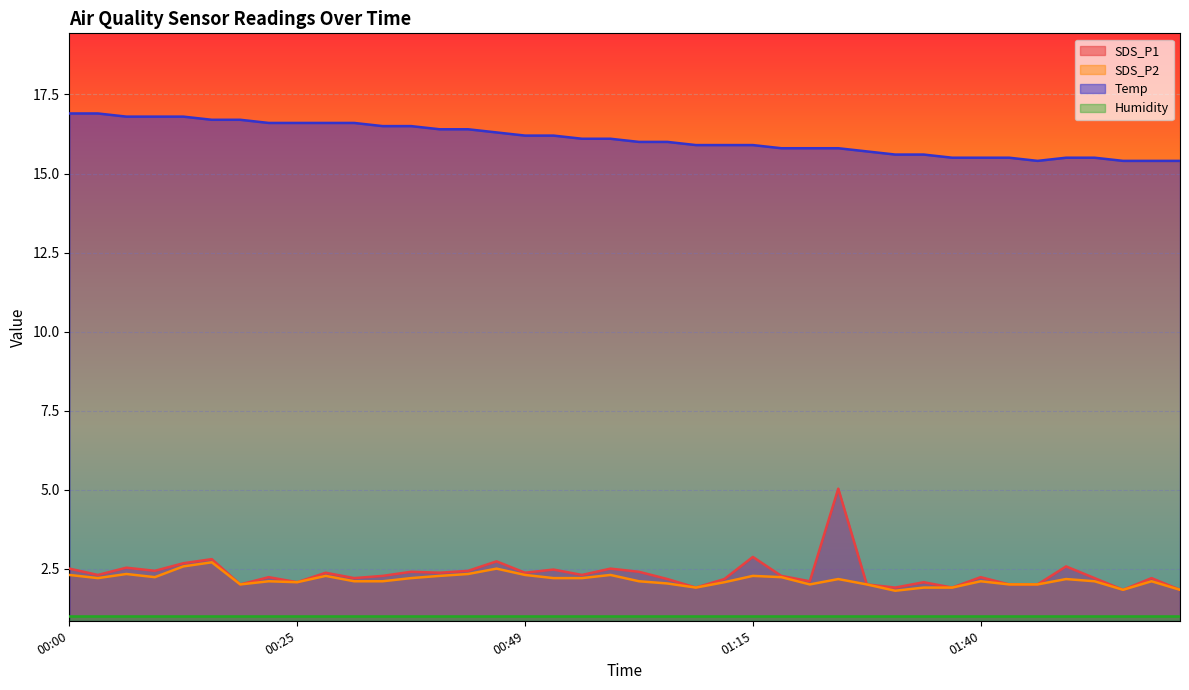

What is the value of the SDS_P1 point at the 21st from the left?

2.4